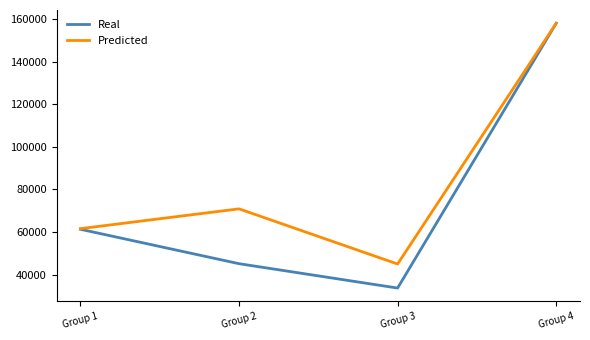

What are all the series names shown in the legend?

Real, Predicted